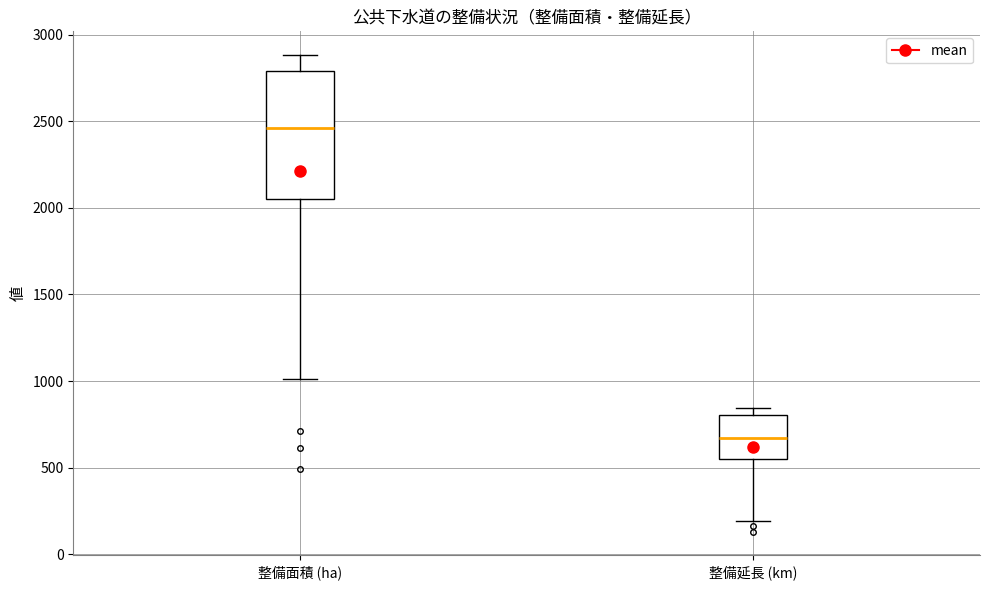

Reading left to right, transcribe this box plot: for each box, give where its median line is, the range the box spans, and where its two whiskers end, as read against the y-axis. The values are not printed on the chart, so give them approximately, as read against the axis.

整備面積 (ha): median 2450, box 2050 to 2800, whiskers 1000 to 2900
整備延長 (km): median 650, box 550 to 800, whiskers 200 to 850